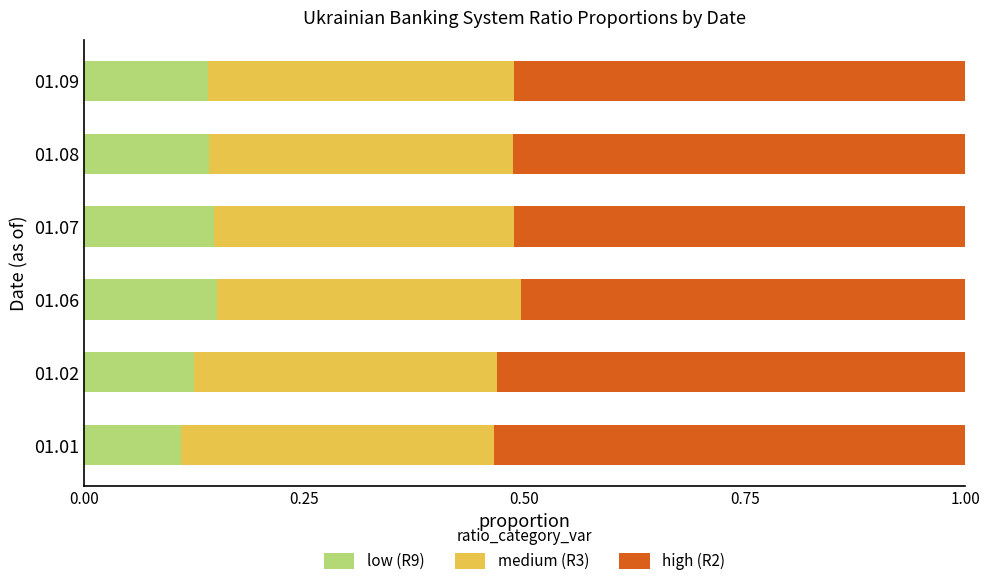

What is the total value across all series at 01.02?

1.0